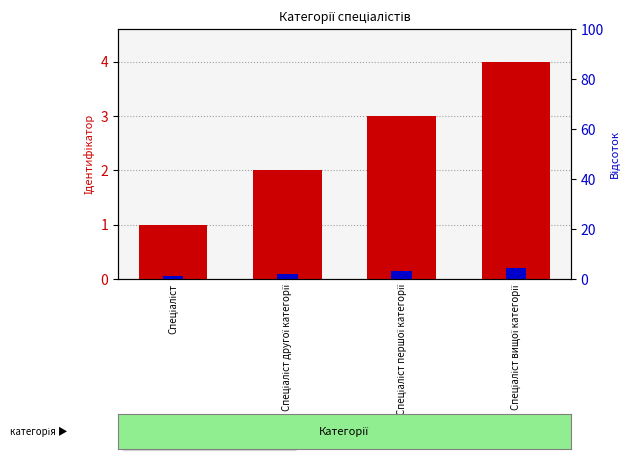

What is the spread (max minus min) of values at Спеціаліст?

0.9